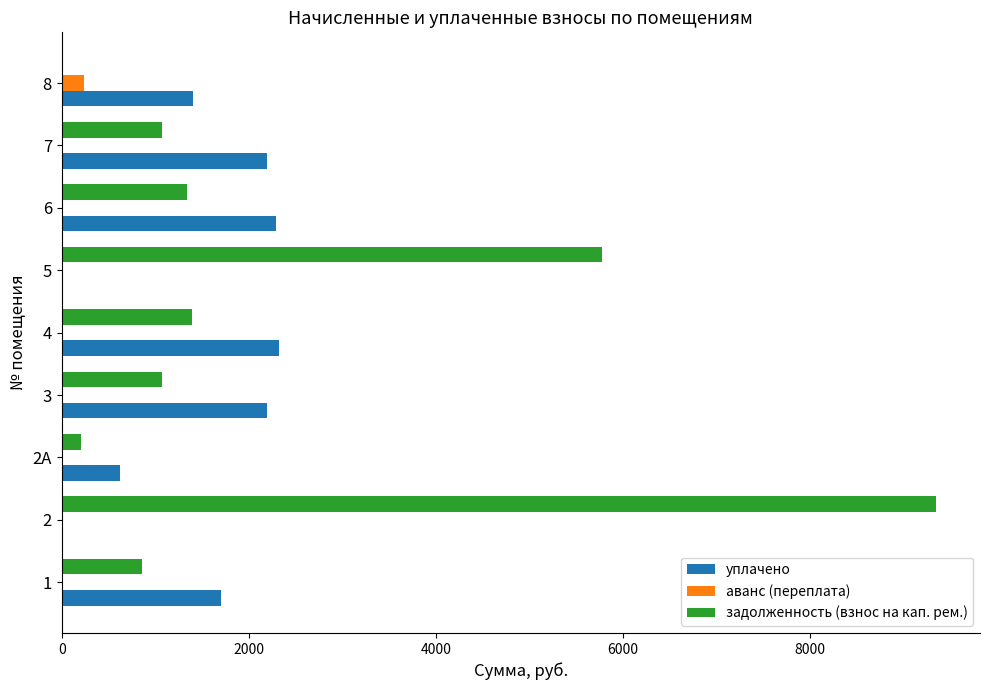

What is the total value across all series at 2?

9351.5